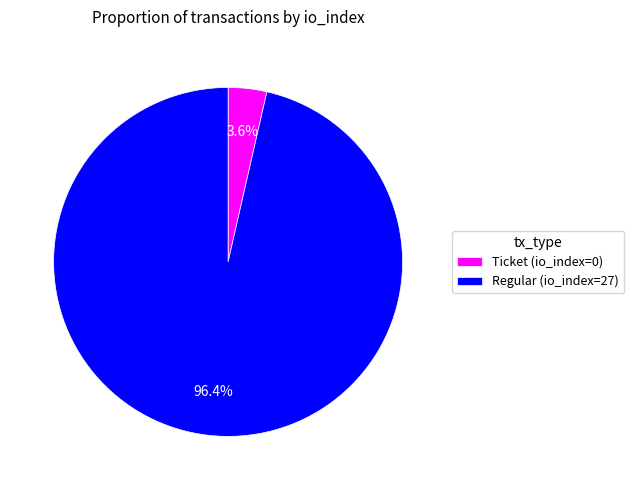

Is there any slice that represents more than half of the pie?

Yes